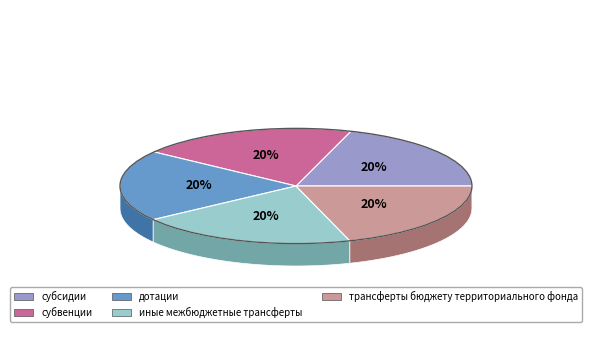

How much of the chart is everything except субсидии?

80.0%